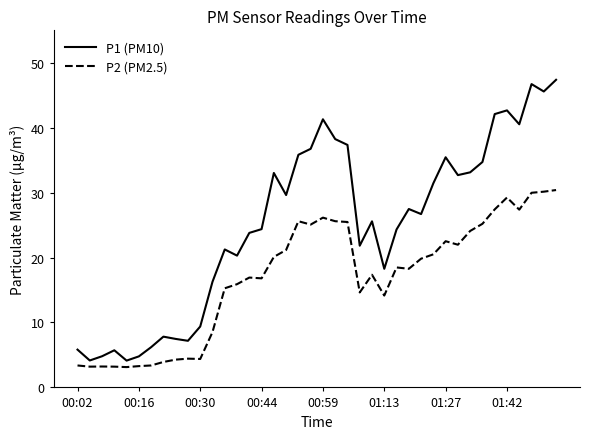

Rank the series by their average value, from highest to lowest.

P1 (PM10), P2 (PM2.5)